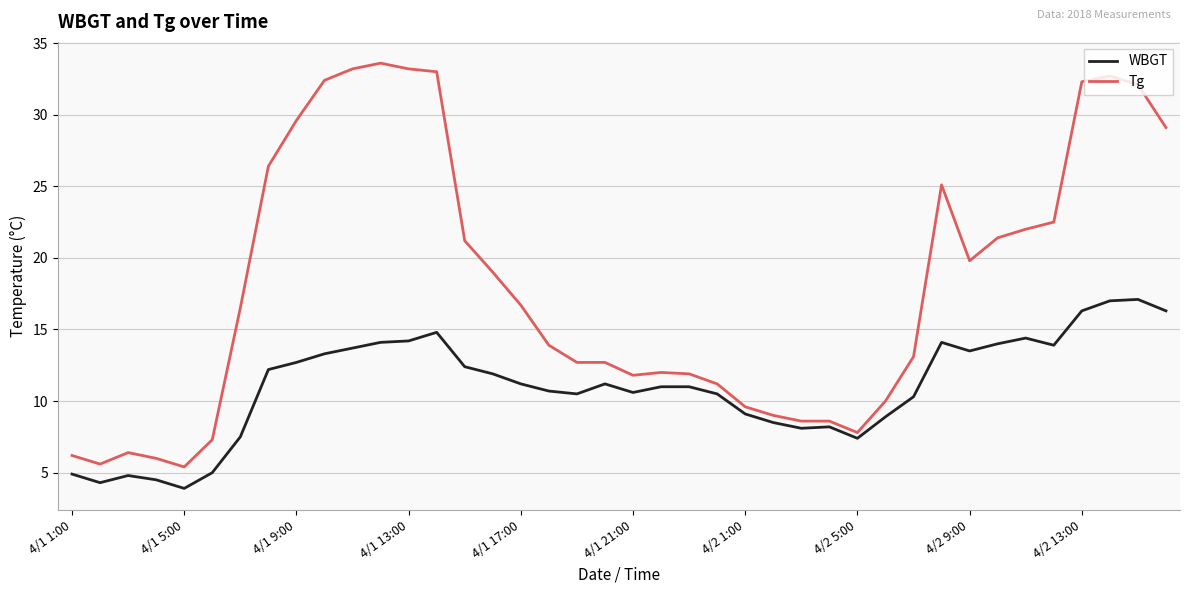

What are all the series names shown in the legend?

WBGT, Tg